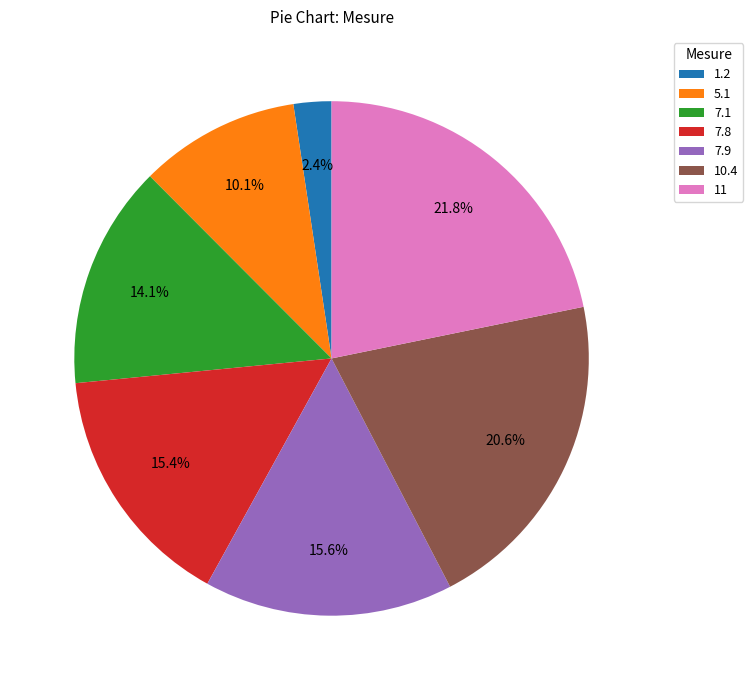

To the nearest percent, what is the combined percentage of 10.4 and 5.1?

31%